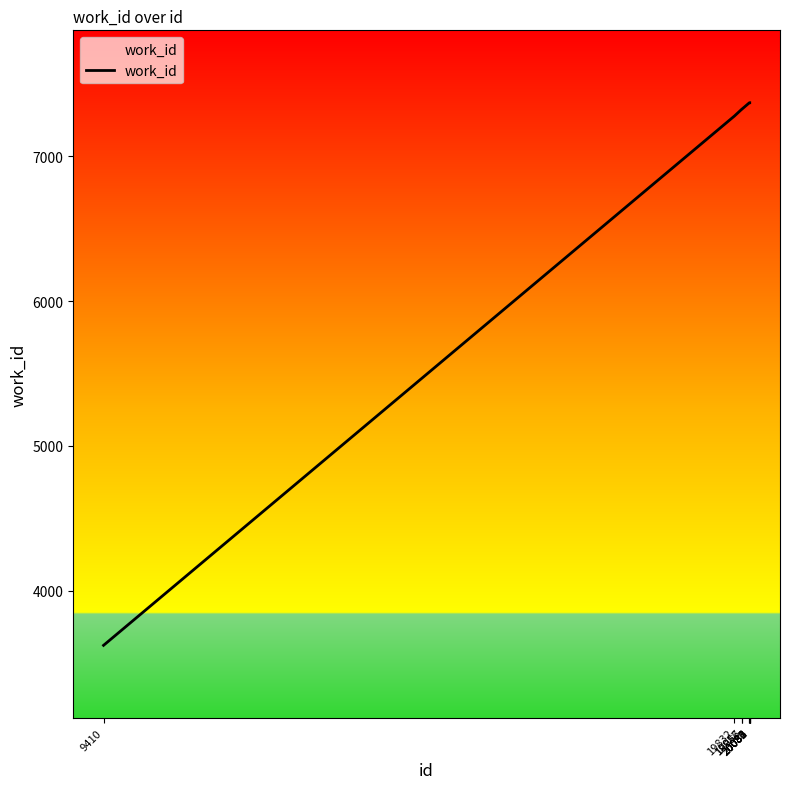

Where is the data nearest to the value 5496?

19832